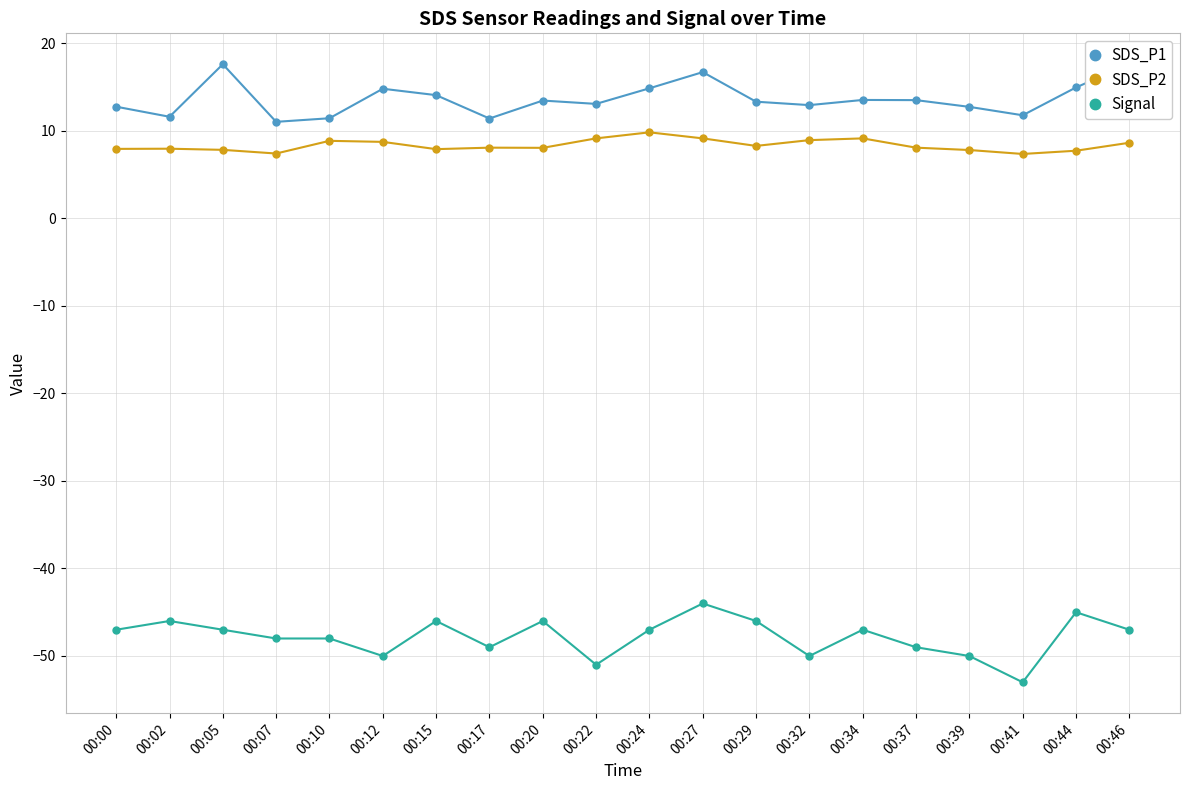

At which label is SDS_P2 closest to 8?

00:02